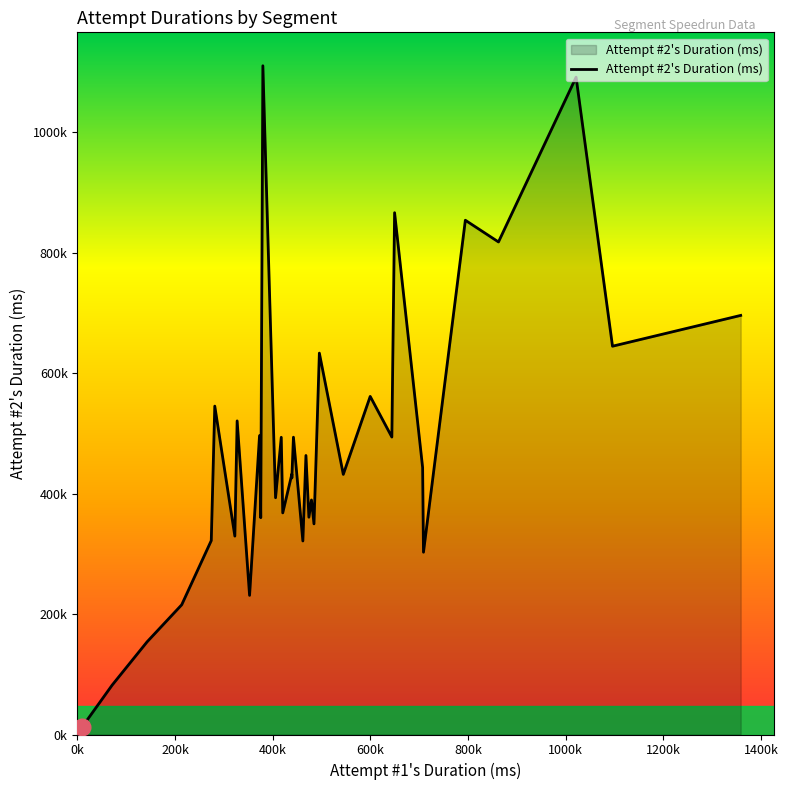

Does the chart display data point markers on the line(s)?

No